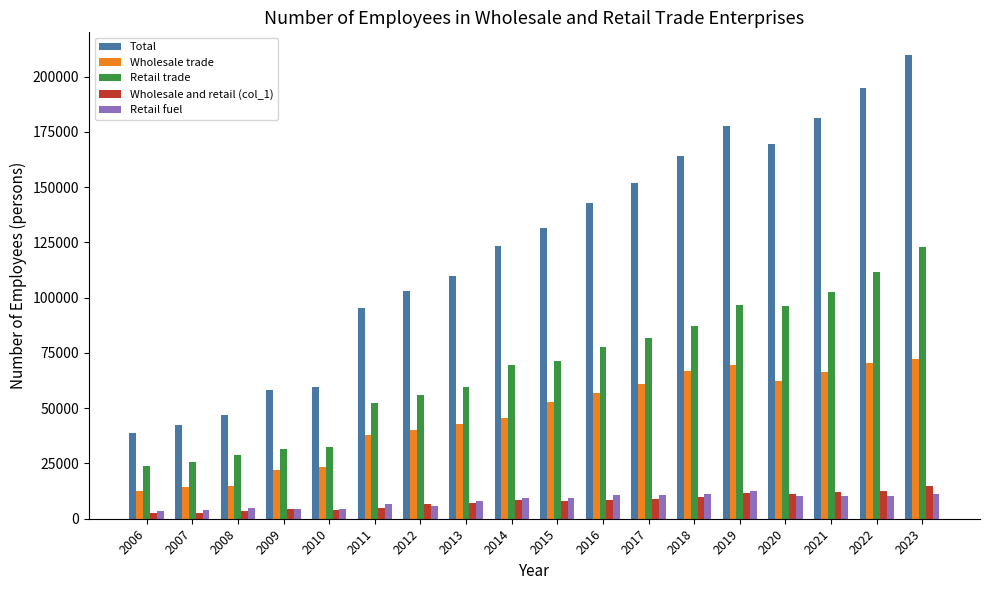

What is the value of the Wholesale and retail (col_1) bar at the 7th from the left?

6615